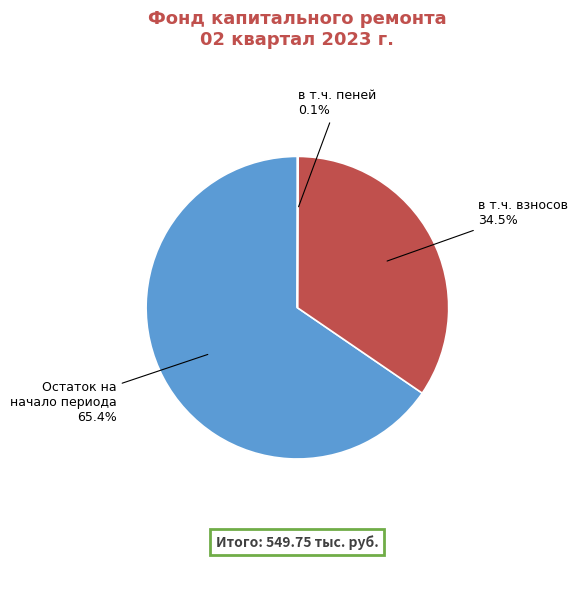

Is there any slice that represents more than half of the pie?

Yes